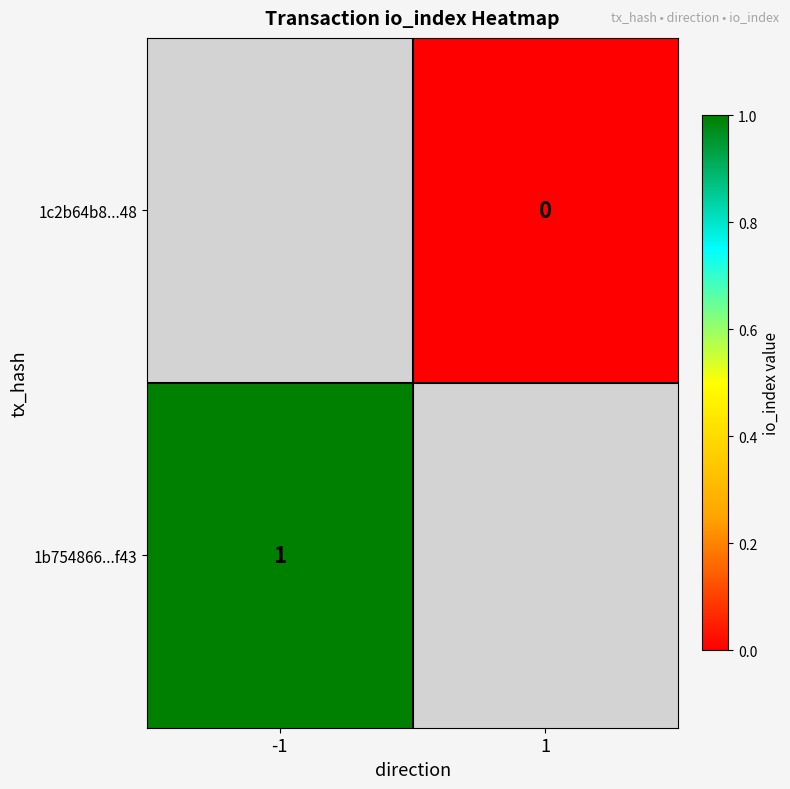

True or false: 1b754866...f43 has a value of 1 at -1.

True